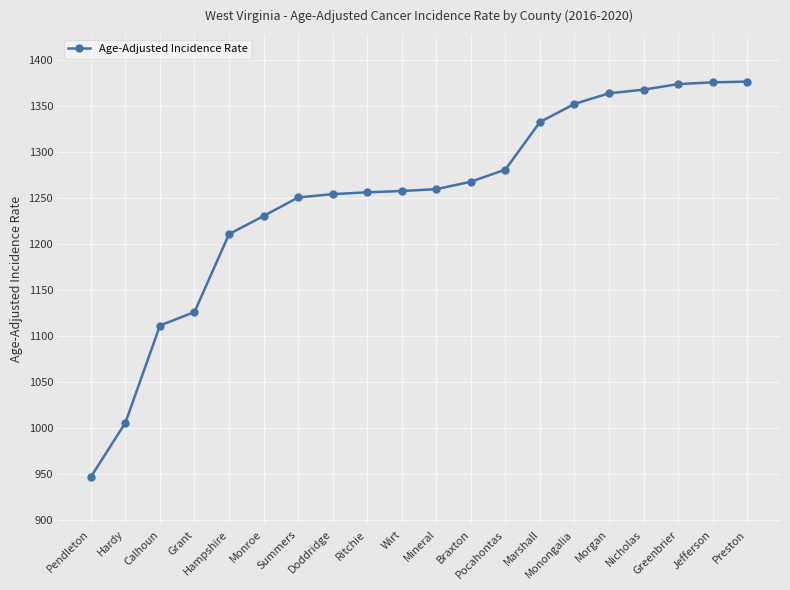

What is the value of the 16th point from the left?

1364.3